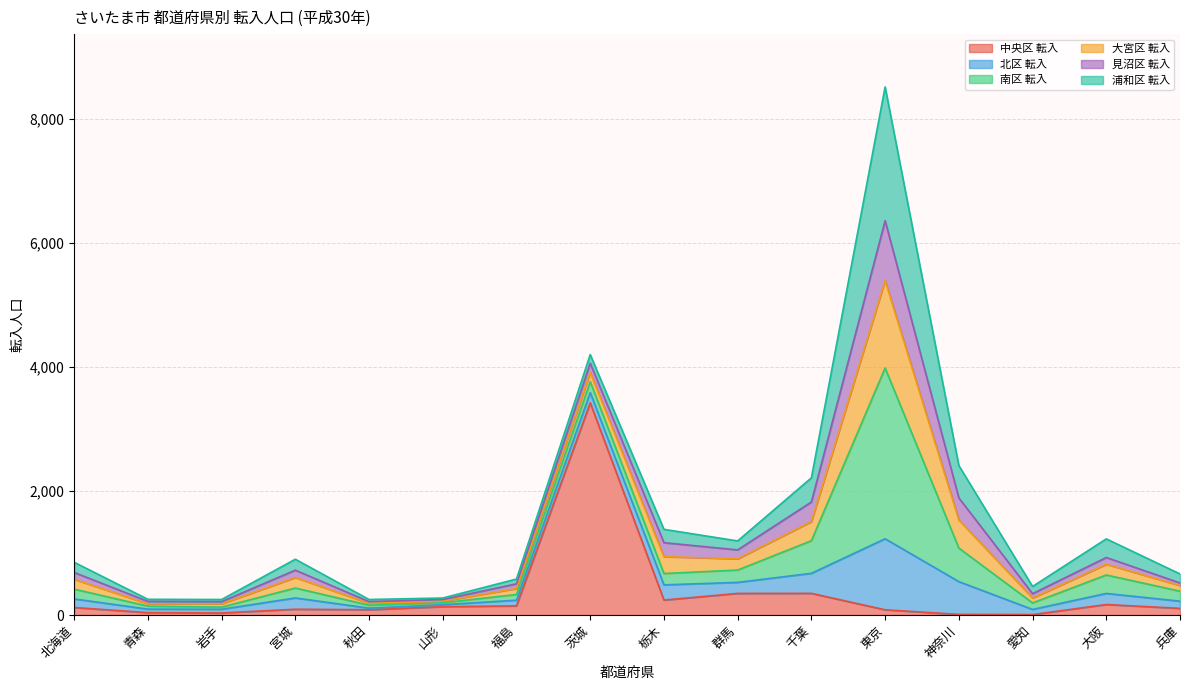

The value of 浦和区 転入 at 岡山 is 65. True or false?

False